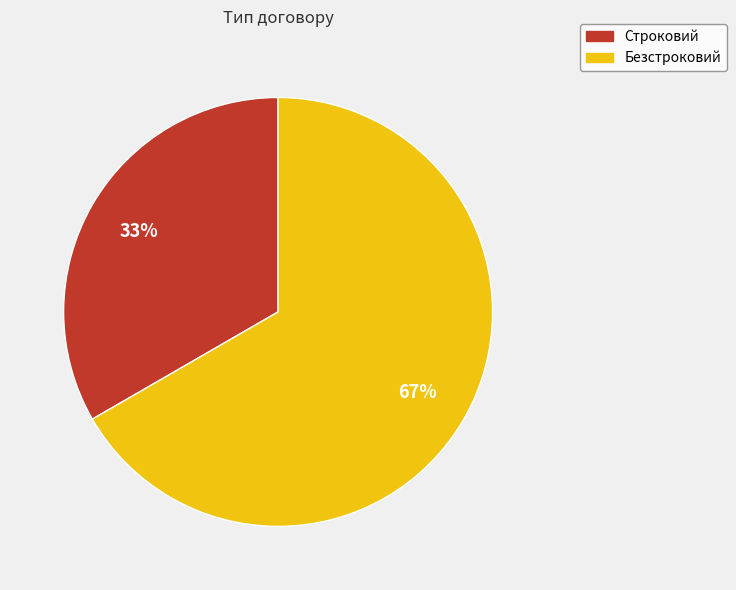

True or false: Строковий accounts for 33% of the total.

True